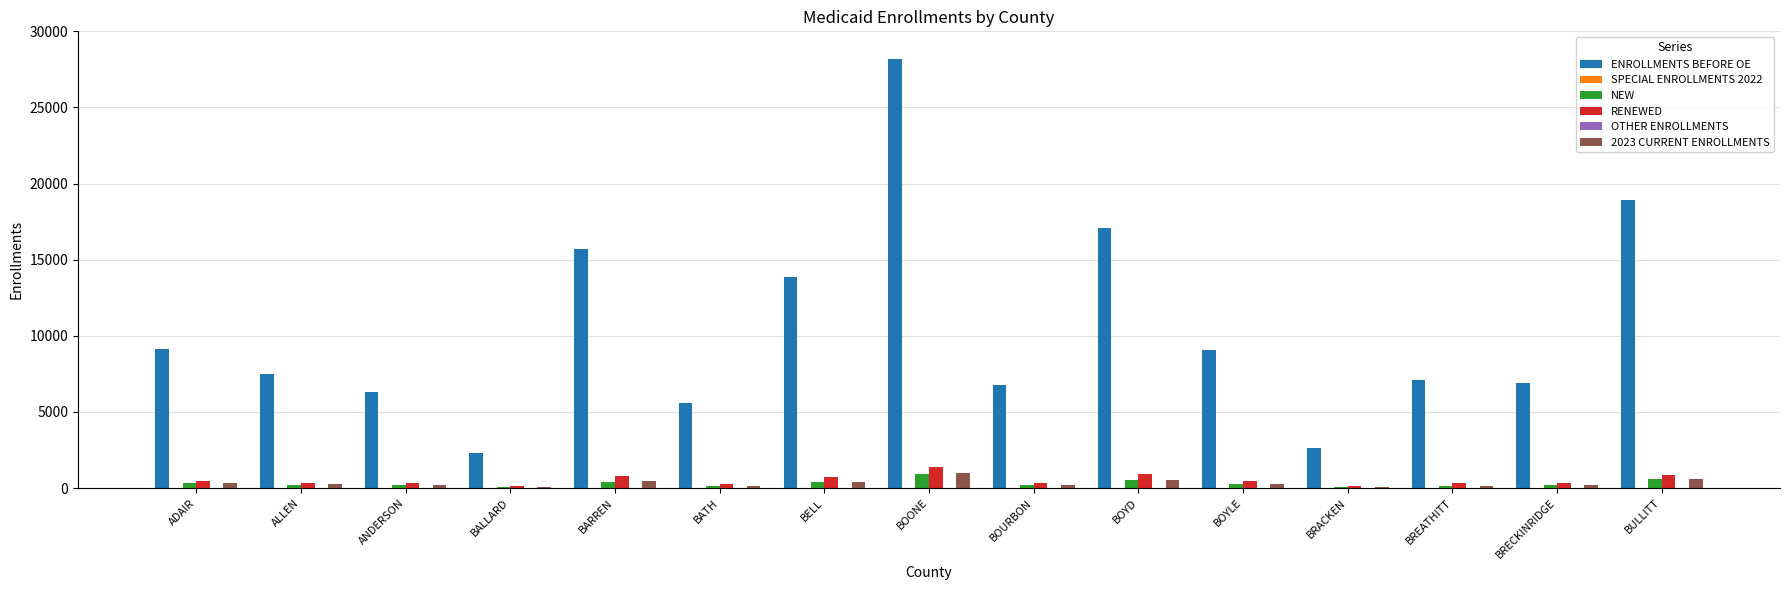

At which category is the sum across all series the highest?

BOONE